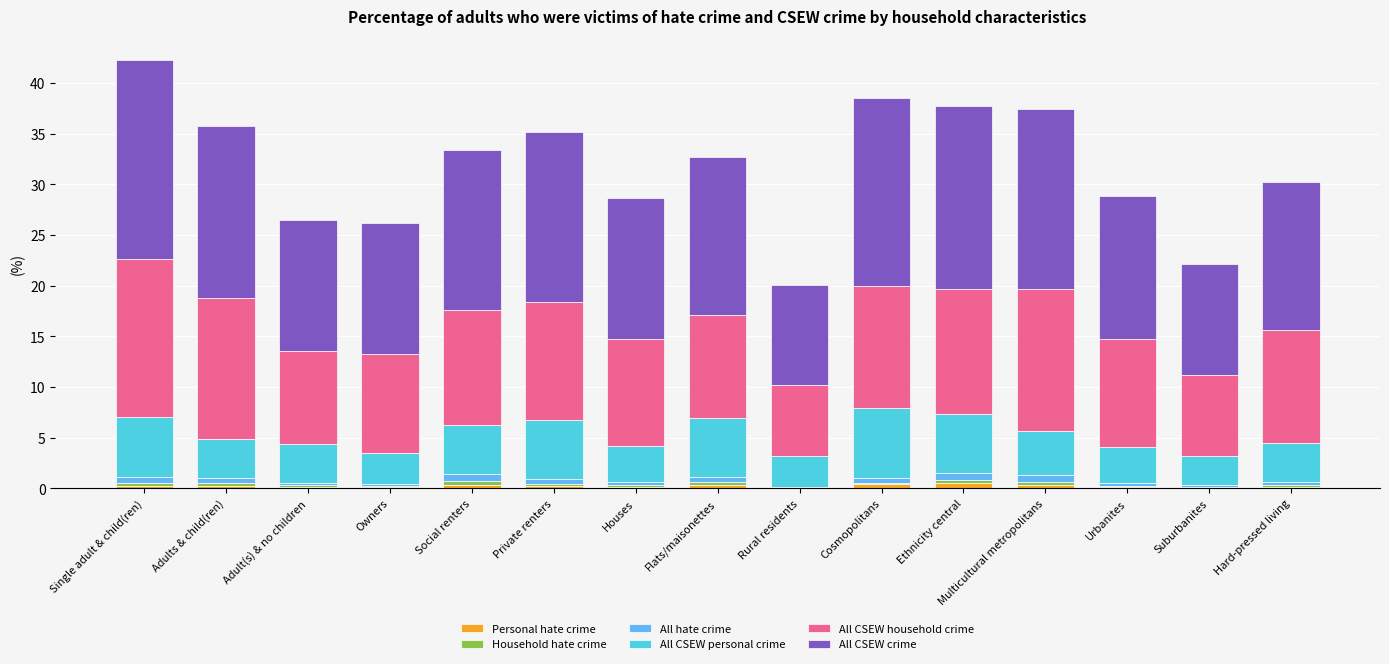

Is it true that All hate crime equals 0.7 at Ethnicity central?

True